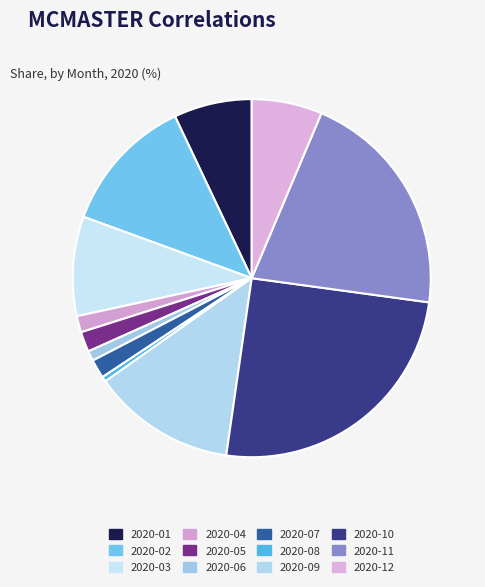

Is there a majority slice in this chart?

No